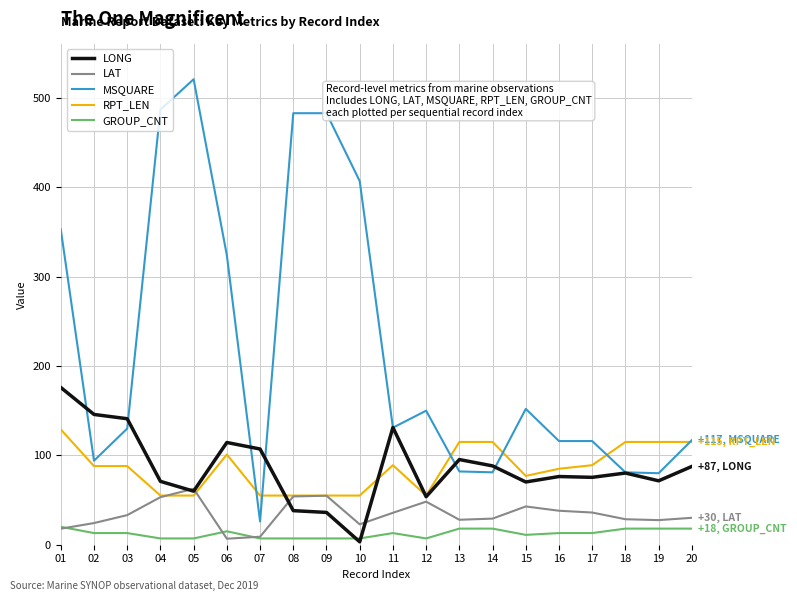

True or false: RPT_LEN and GROUP_CNT intersect in this chart.

False